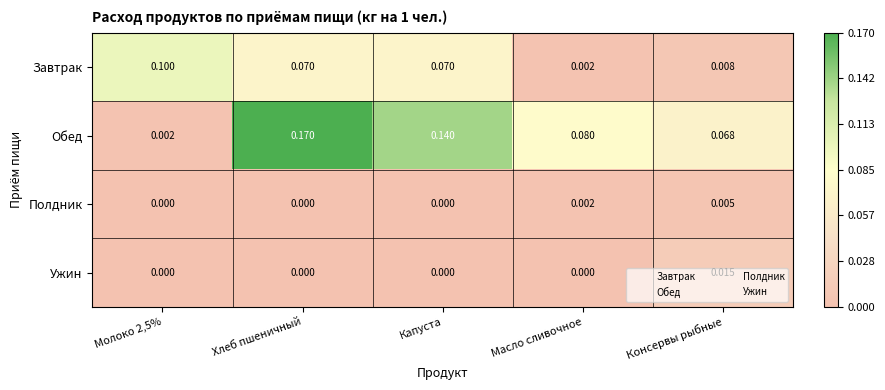

Count the number of categories in the chart.

5